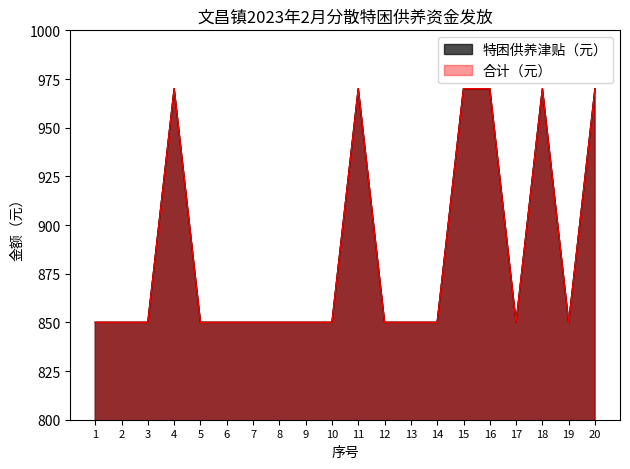

The value of 合计（元） at 18 is 1546. True or false?

False